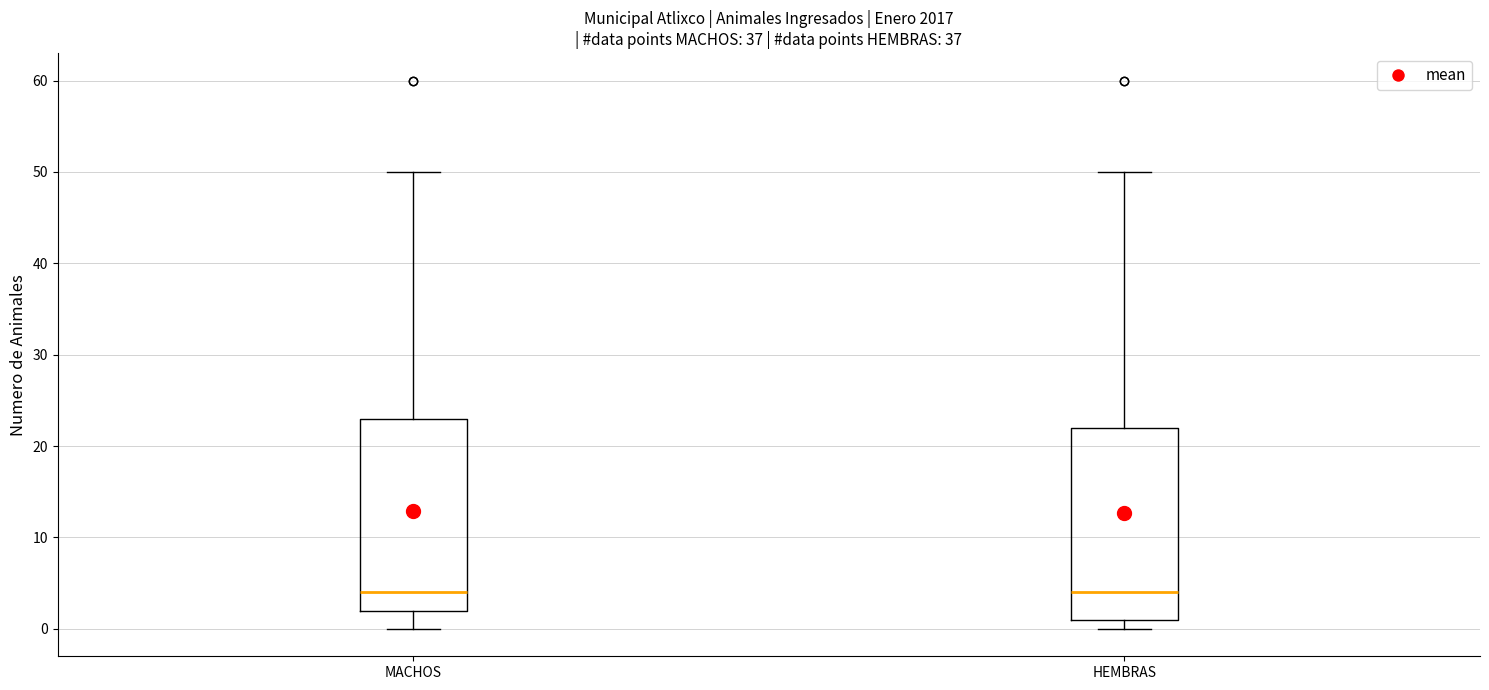

Reading left to right, transcribe this box plot: for each box, give where its median line is, the range the box spans, and where its two whiskers end, as read against the y-axis. The values are not printed on the chart, so give them approximately, as read against the axis.

MACHOS: median 4, box 2 to 23, whiskers 0 to 50
HEMBRAS: median 4, box 1 to 22, whiskers 0 to 50